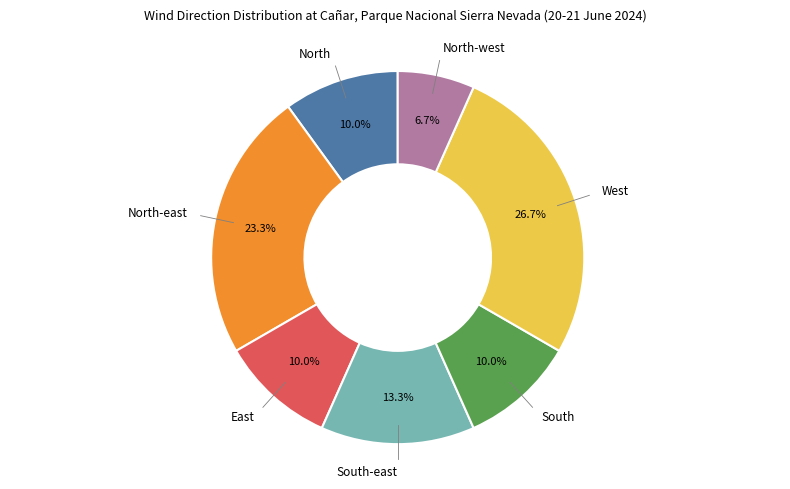

To the nearest percent, what is the difference between the largest and smallest slice percentages?

20%